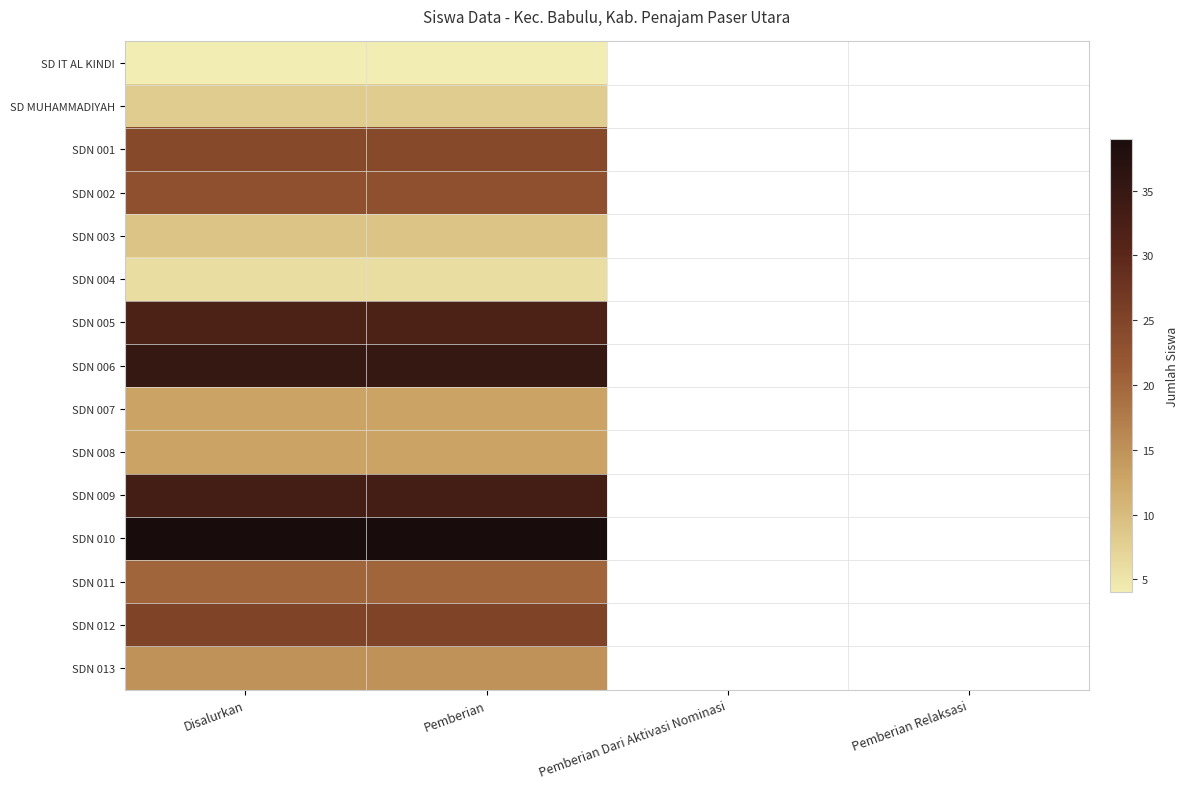

At which category does the chart reach its minimum across all series?

Disalurkan